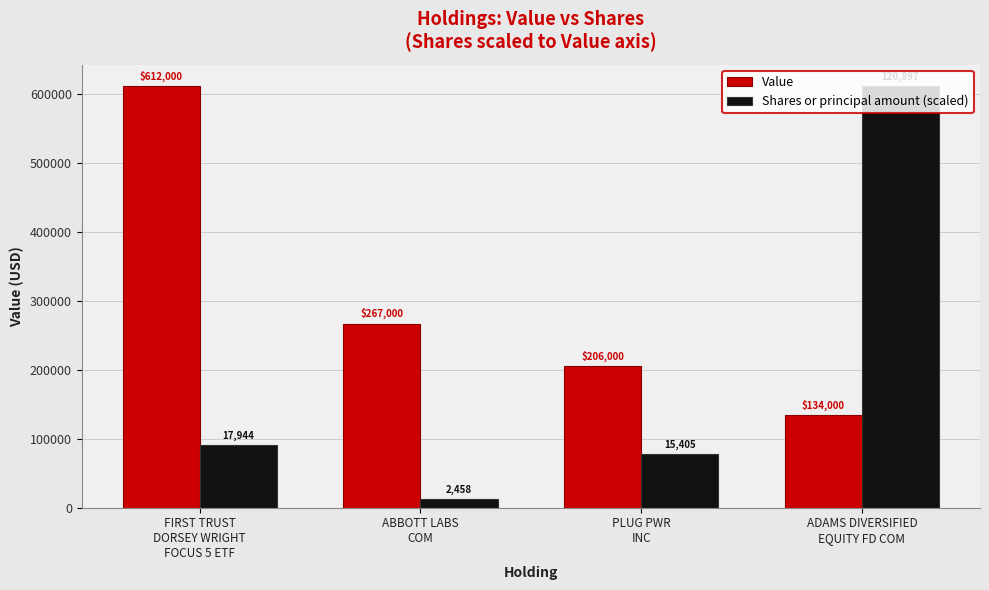

The Shares or principal amount (scaled) series shows 56216.9 at FIRST TRUST
DORSEY WRIGHT
FOCUS 5 ETF. True or false?

False